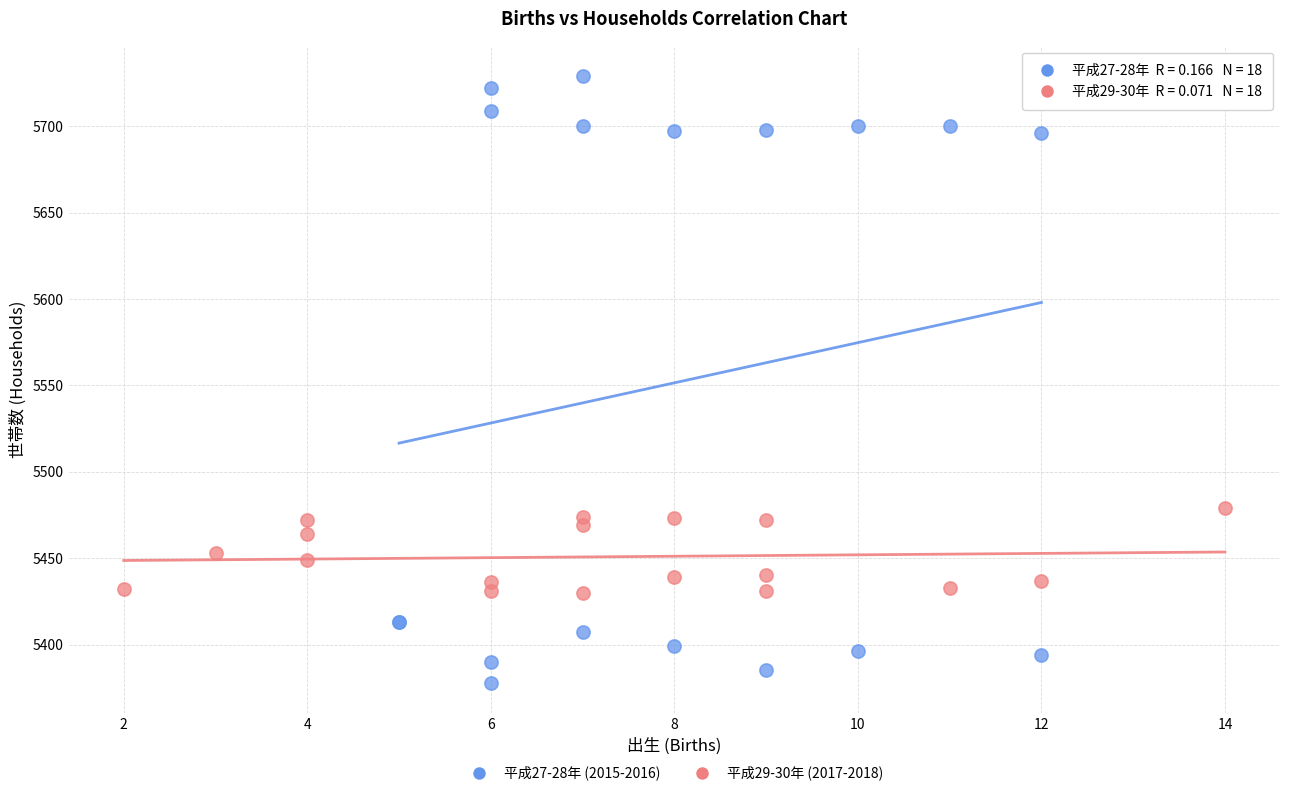

Which series contains the lowest Y value?

平成27-28年 (2015-2016)